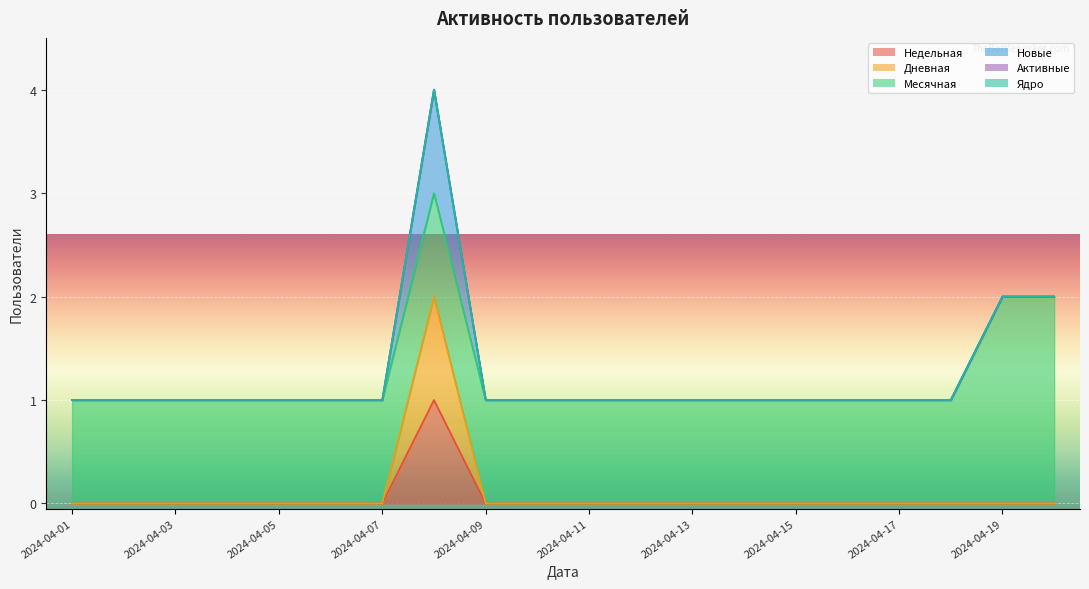

What is the greatest value displayed?

2